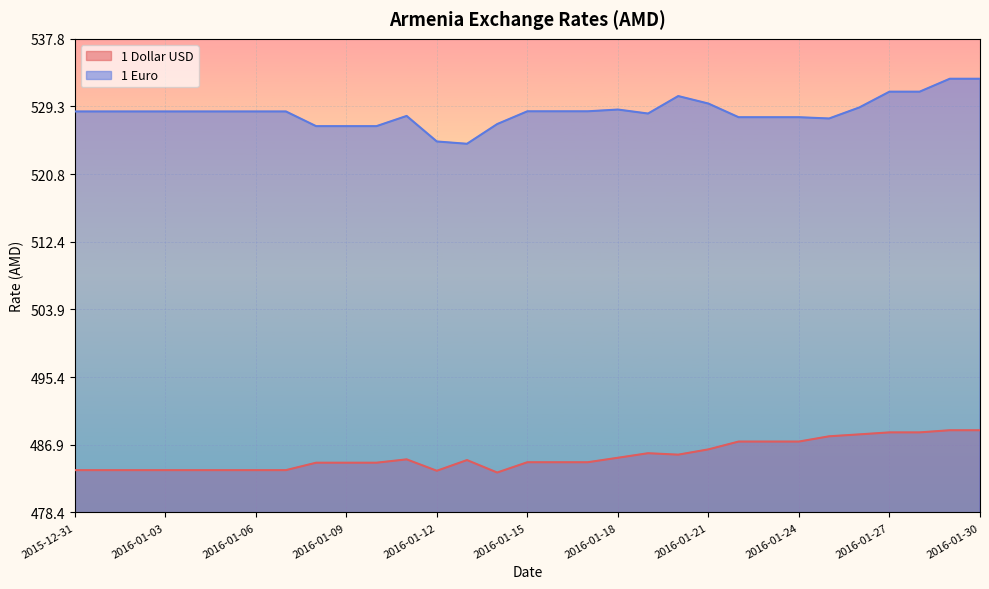

How many data points in 1 Euro are above 528?

21